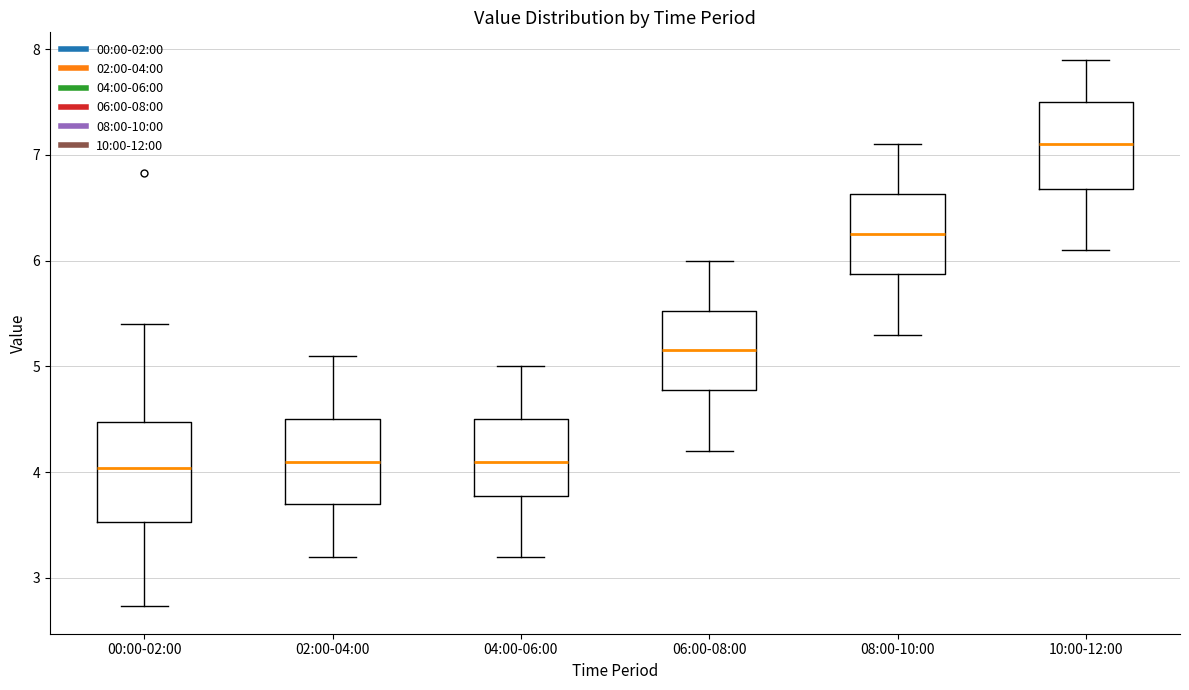

Comparing the boxes themselves (not the whiskers), which one is the tallest?

00:00-02:00